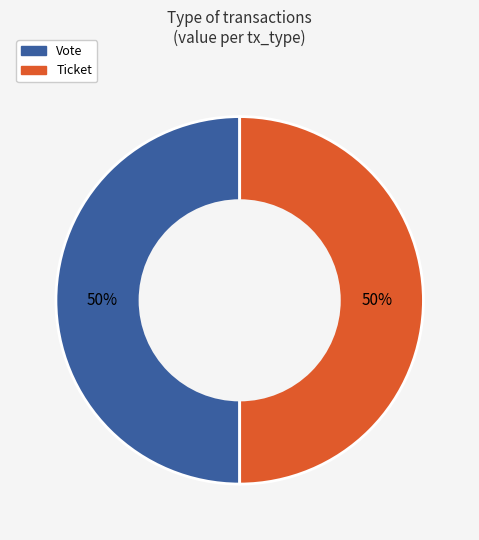

How many slices are in this pie chart?

2